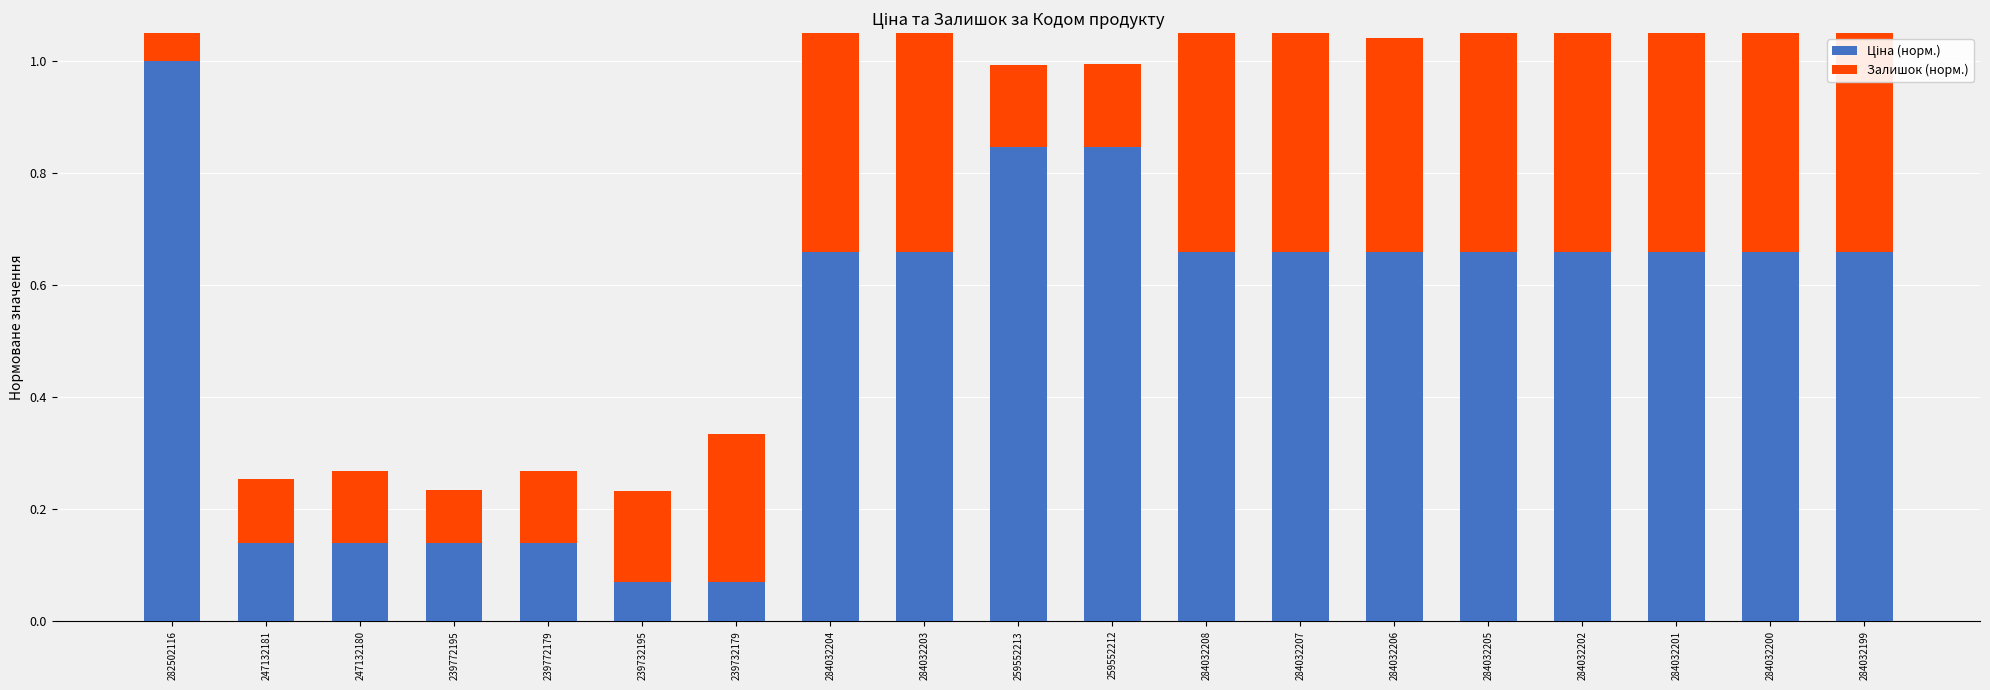

What is the spread (max minus min) of values at 239732179?

0.2